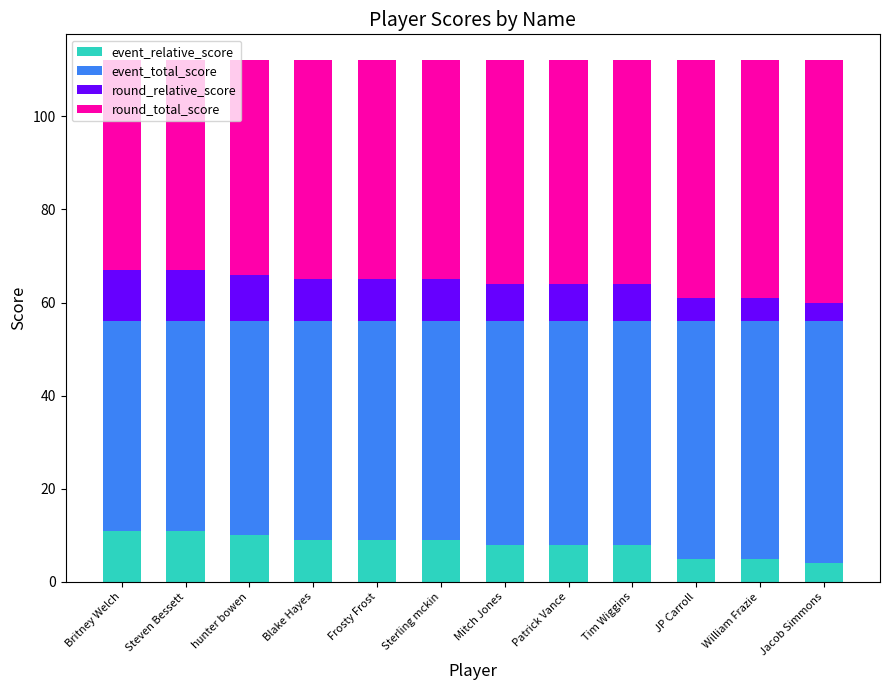

Count the number of data series in this chart.

4